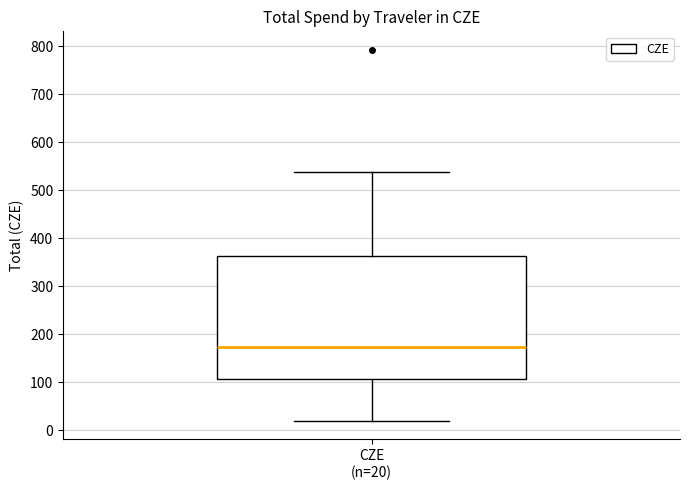

Transcribe this box plot: give where the median line is, the range the box spans, and where the two whiskers end, as read against the y-axis. The values are not printed on the chart, so give them approximately, as read against the axis.

median 170, box 110 to 360, whiskers 20 to 540